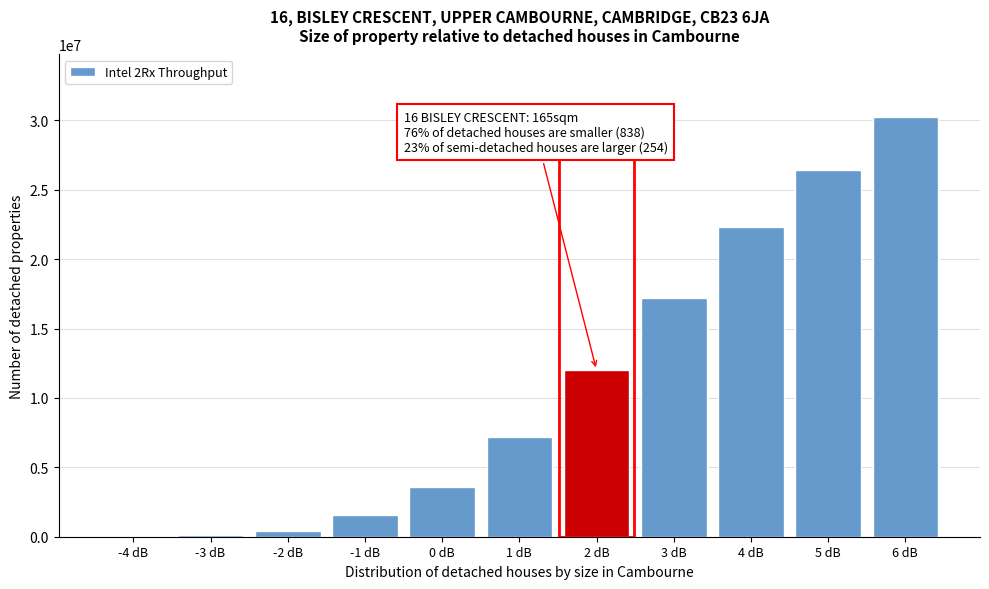

The value at 2 dB is 12012278.0. True or false?

True